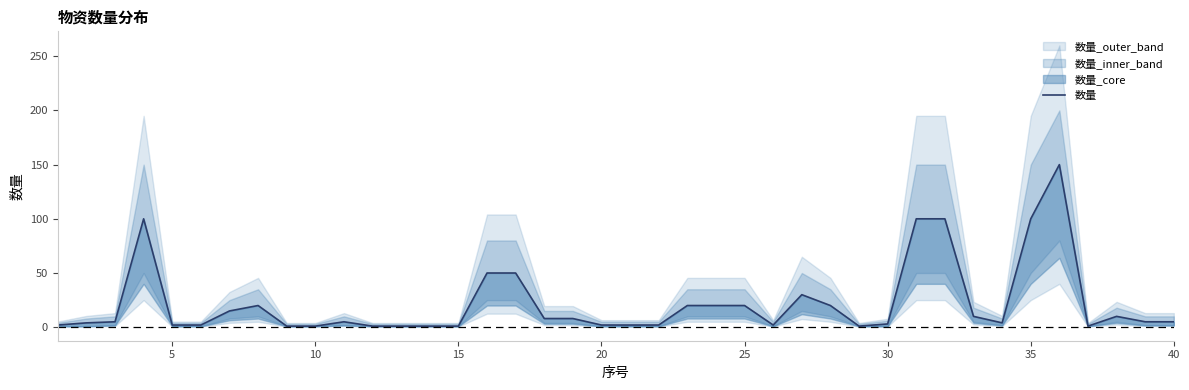

Does the chart have visible grid lines?

No